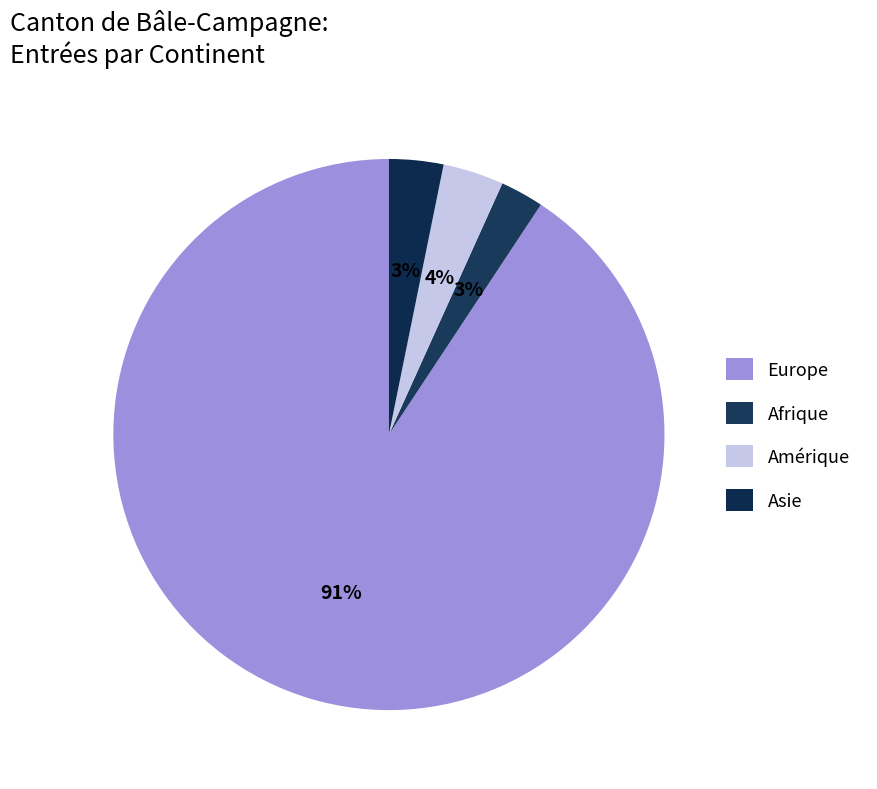

What is the majority slice?

Europe